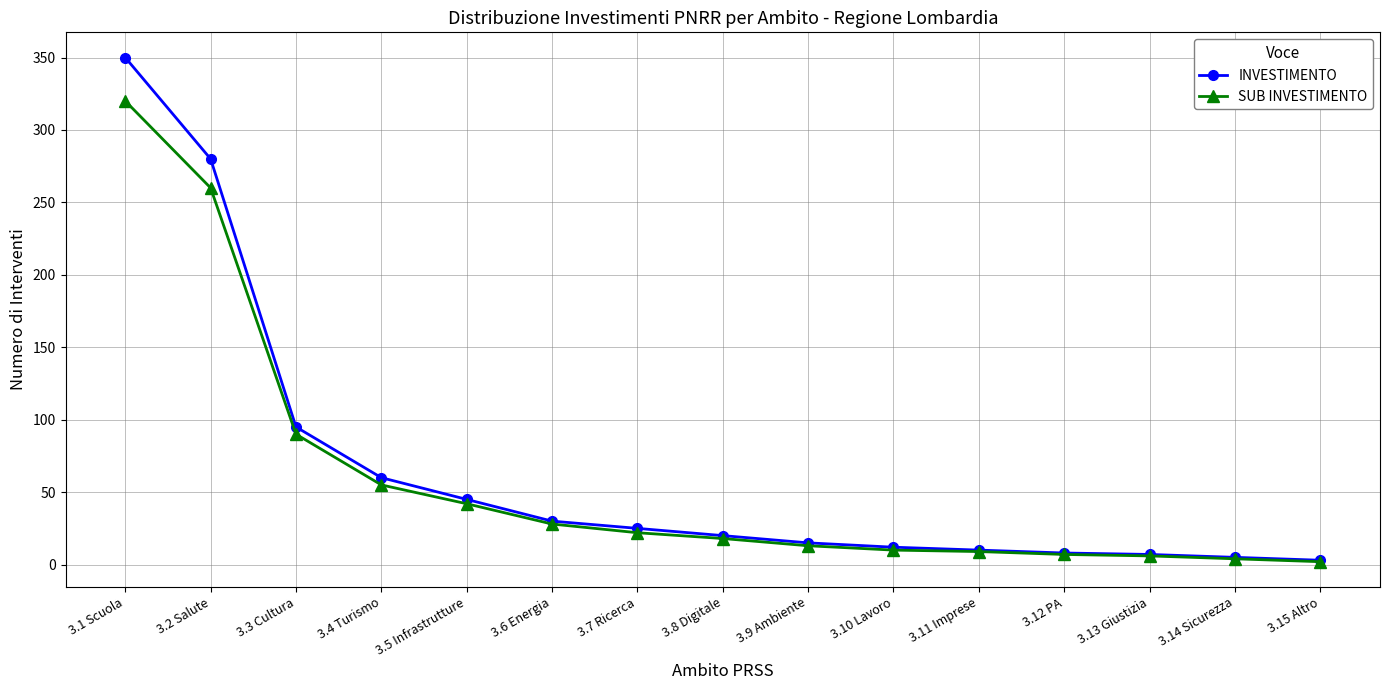

Is the value of INVESTIMENTO at 3.10 Lavoro greater than the value of SUB INVESTIMENTO at 3.6 Energia?

No